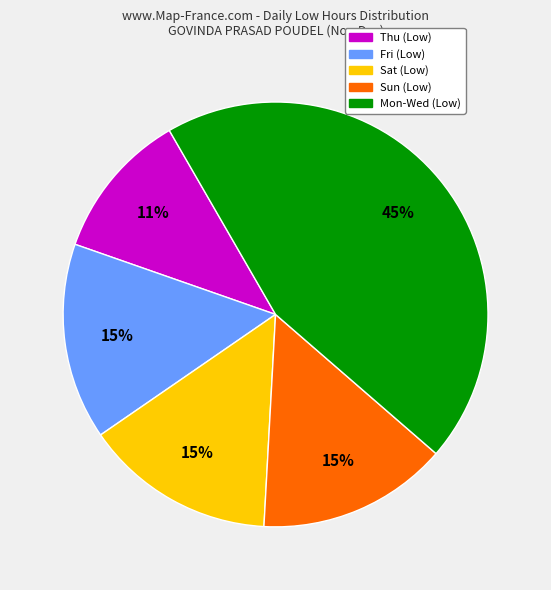

To the nearest percent, what is the average slice percentage?

20%